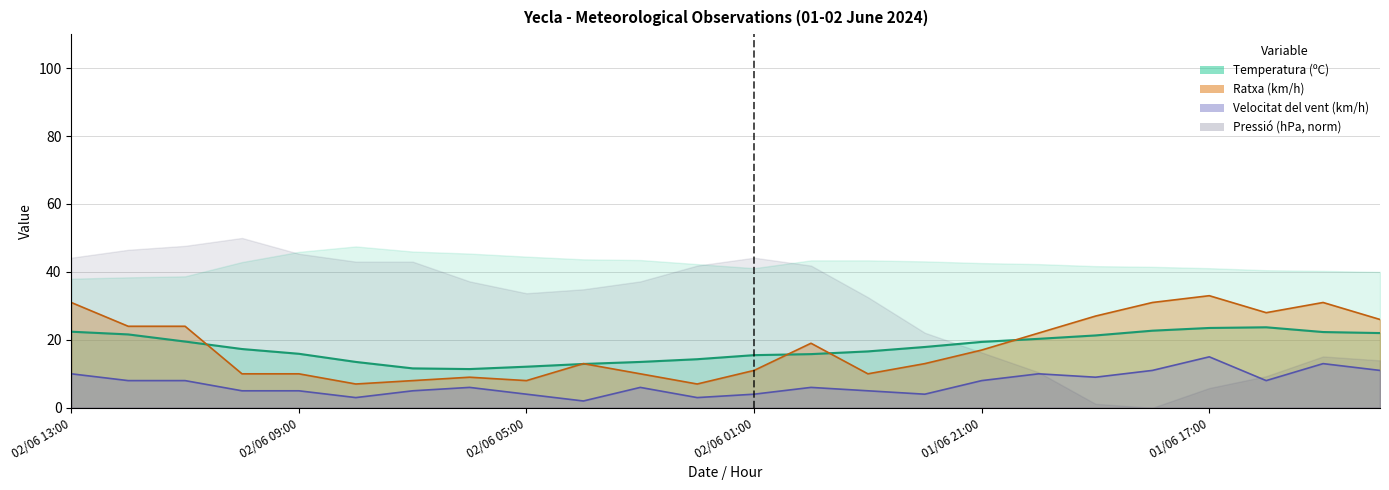

What value does the Velocitat del vent (km/h) series have at 01/06 14:00?

11.0